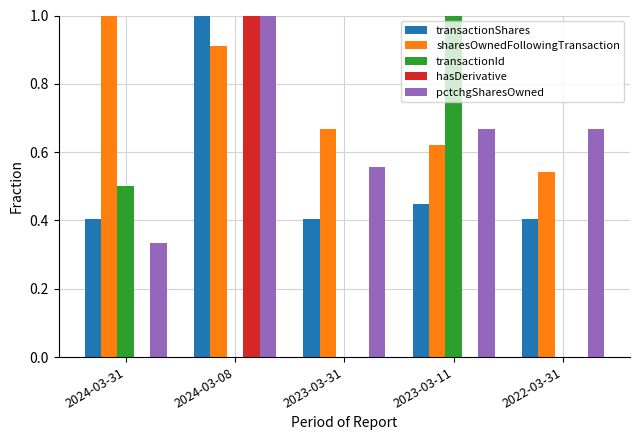

What is the sum of all hasDerivative values?

1.0